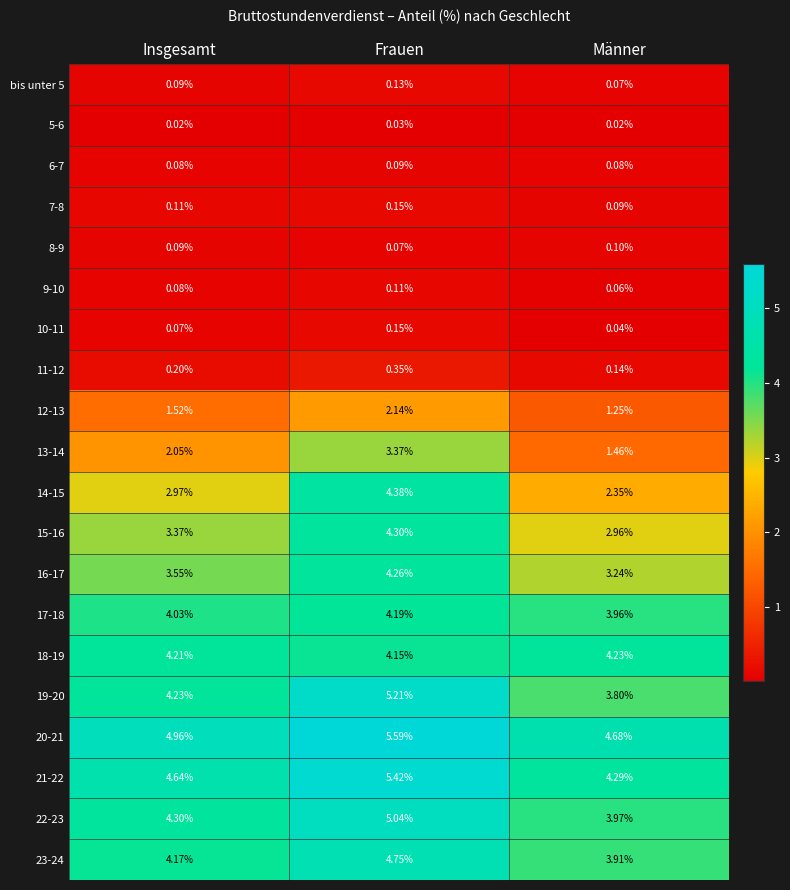

What is the spread (max minus min) of values at Männer?

4.7